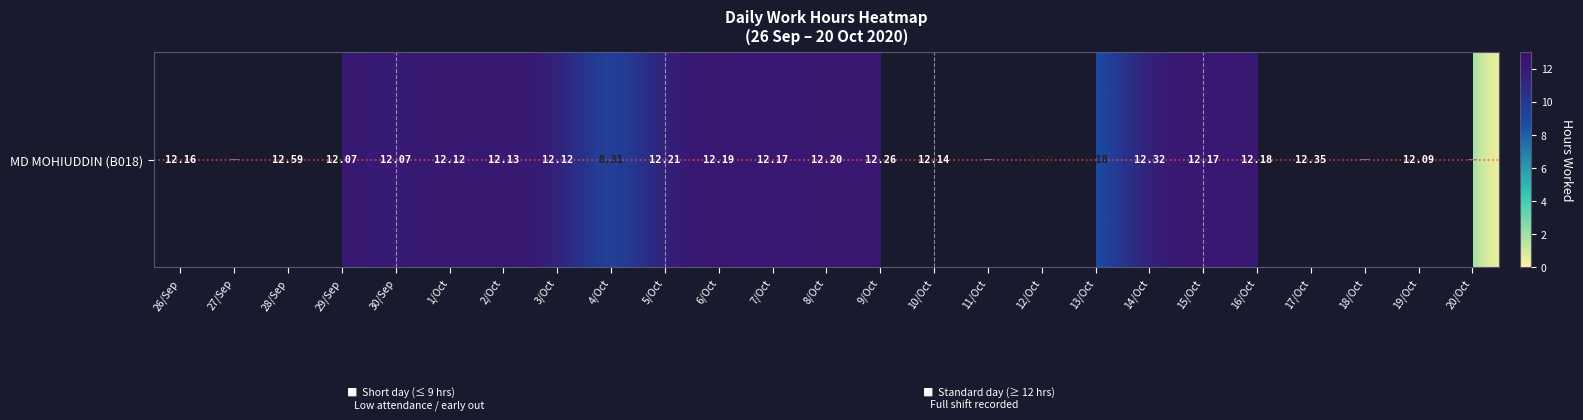

Approximately how many times larger is the value at 19/Oct compared to 7/Oct?

1.0